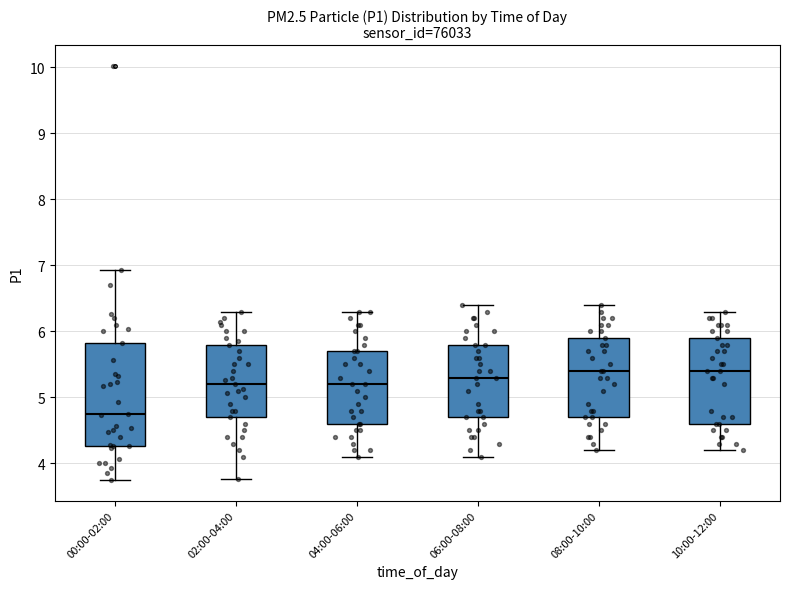

Reading left to right, read every box against the y-axis: the position of its median line, the range the box covers, and the ends of its whiskers. The values are not printed on the chart, so give them approximately, as read against the axis.

00:00-02:00: median 4.8, box 4.3 to 5.8, whiskers 3.8 to 6.9
02:00-04:00: median 5.2, box 4.7 to 5.8, whiskers 3.8 to 6.3
04:00-06:00: median 5.2, box 4.6 to 5.7, whiskers 4.1 to 6.3
06:00-08:00: median 5.3, box 4.7 to 5.8, whiskers 4.1 to 6.4
08:00-10:00: median 5.4, box 4.7 to 5.9, whiskers 4.2 to 6.4
10:00-12:00: median 5.4, box 4.6 to 5.9, whiskers 4.2 to 6.3